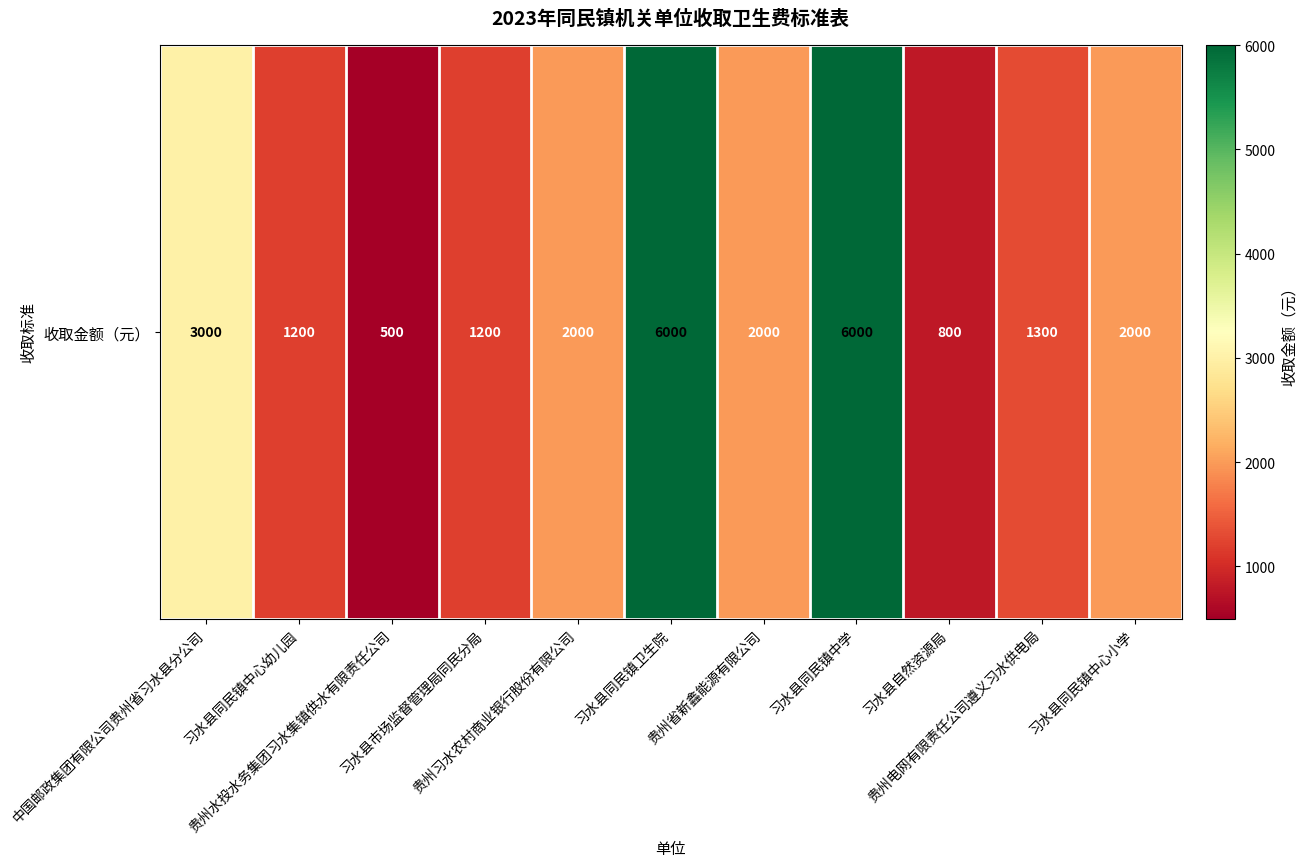

Rank the categories by value from highest to lowest.

习水县同民镇卫生院, 习水县同民镇中学, 中国邮政集团有限公司贵州省习水县分公司, 贵州习水农村商业银行股份有限公司, 贵州省新鑫能源有限公司, 习水县同民镇中心小学, 贵州电网有限责任公司遵义习水供电局, 习水县同民镇中心幼儿园, 习水县市场监督管理局同民分局, 习水县自然资源局, 贵州水投水务集团习水集镇供水有限责任公司